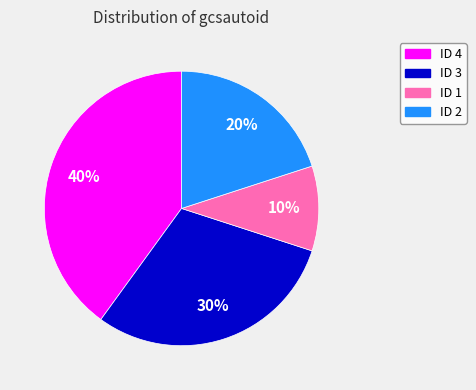

Is there a majority slice in this chart?

No